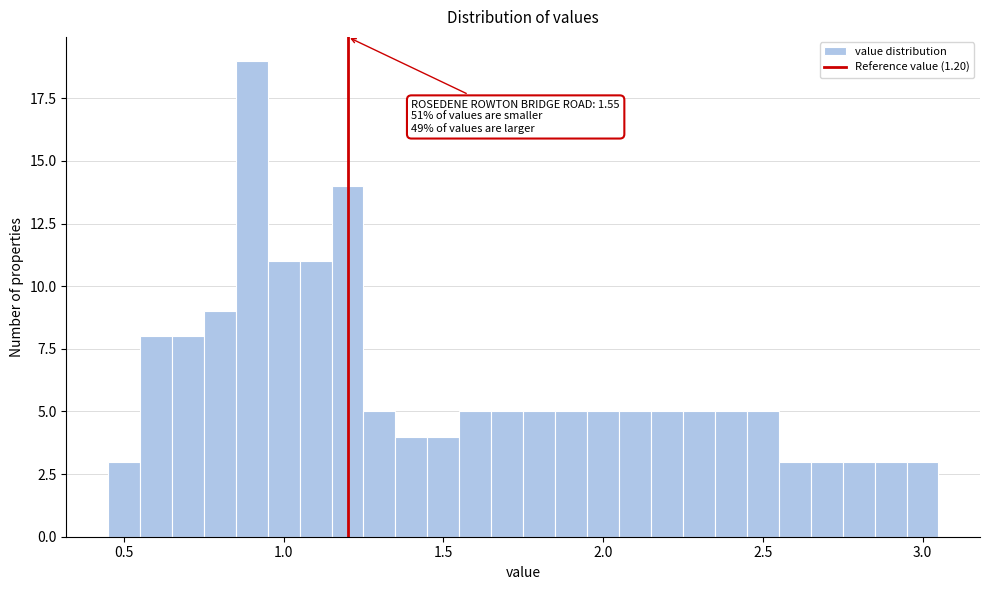

Read against the x-axis, roughly where is the centre of the tallest bar?

0.90